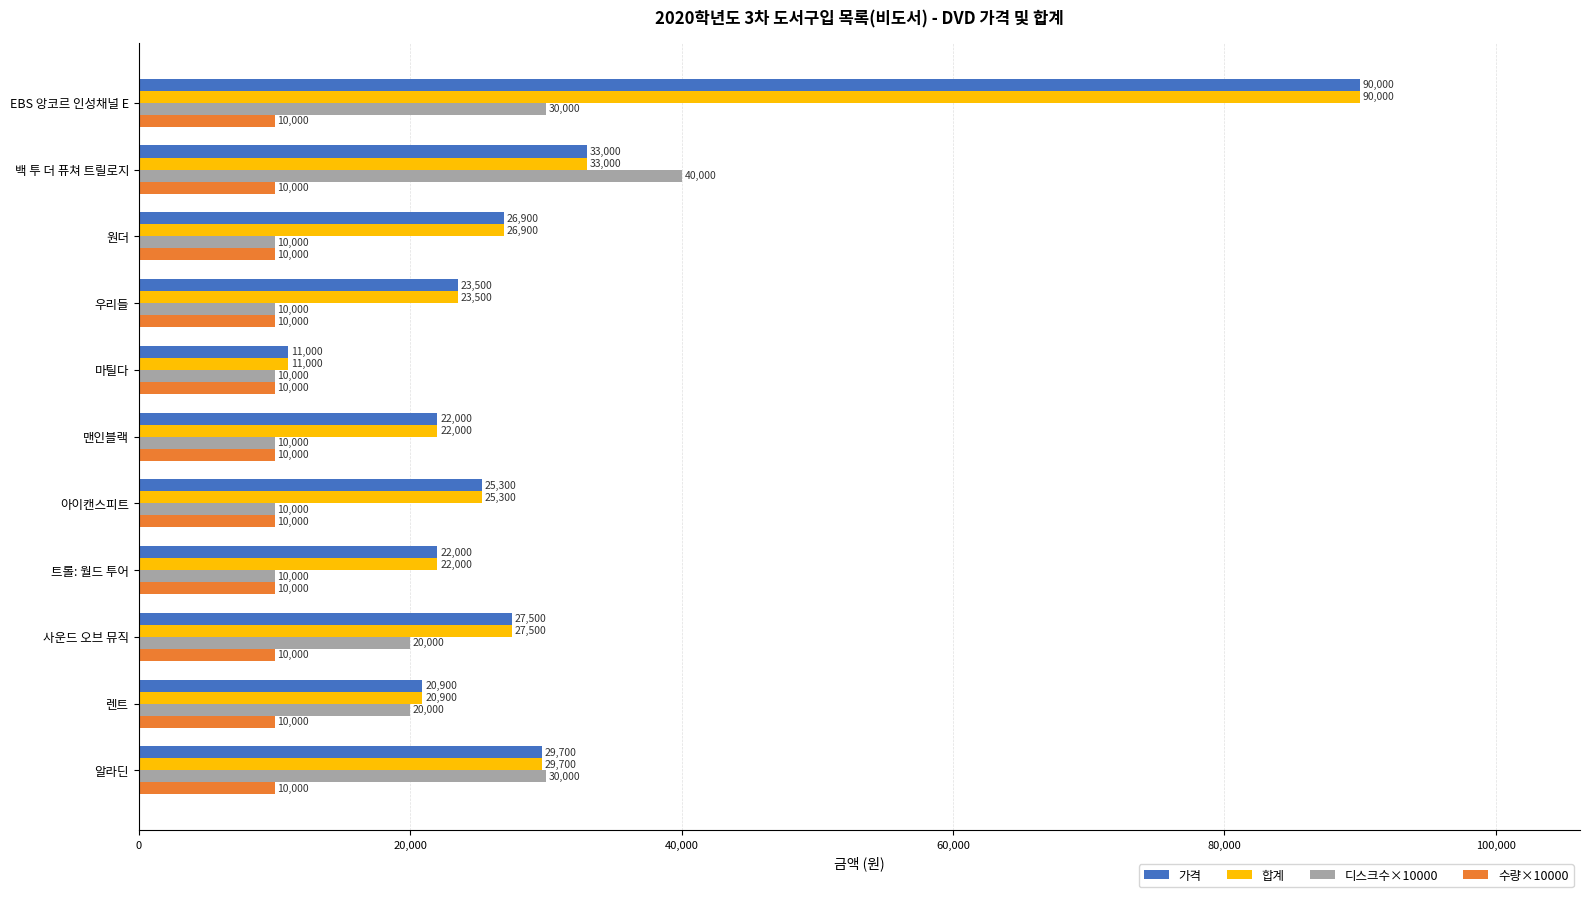

Which series changed the most between 마틸다 and 알라딘?

디스크수×10000